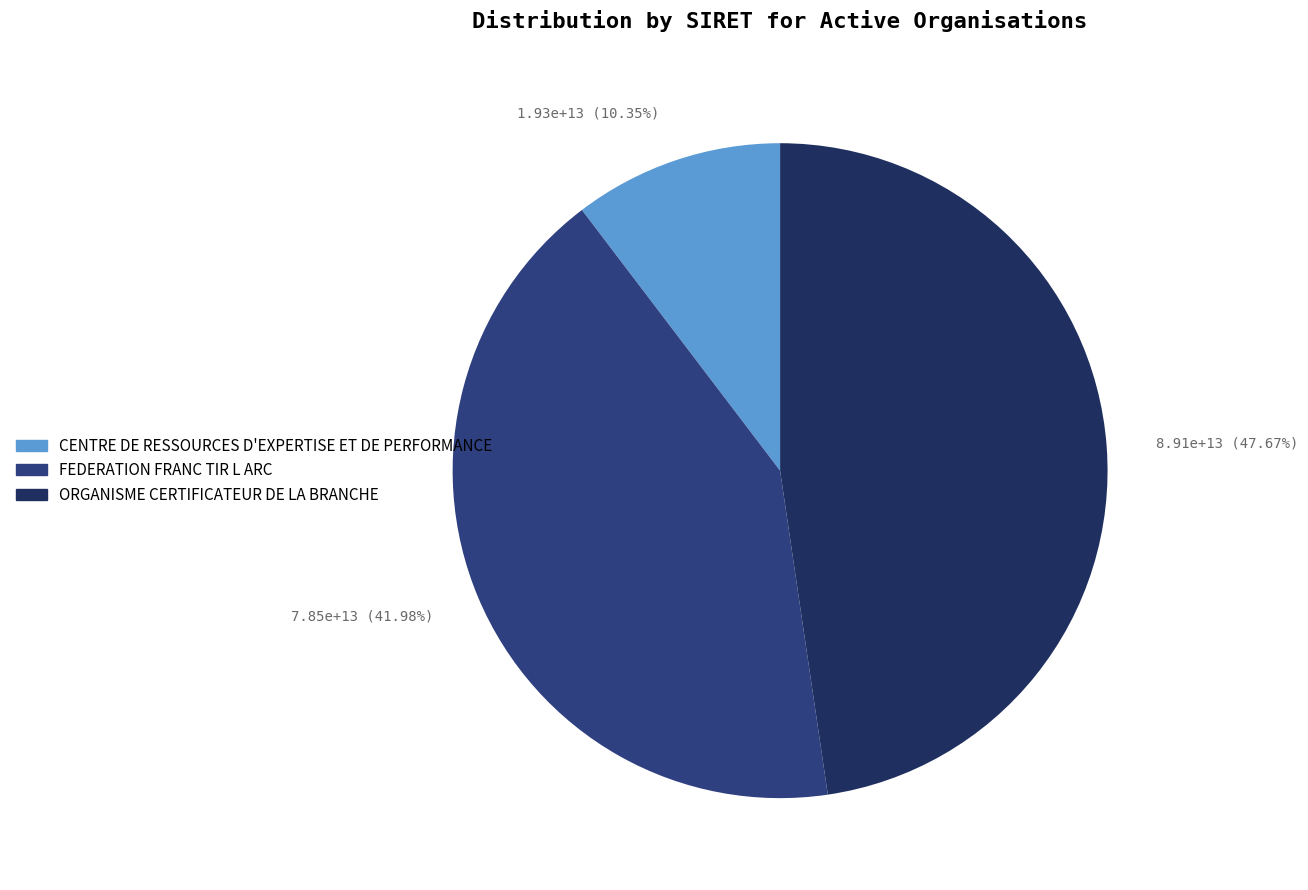

Does 1.93e+13 (10.35%) represent more than half of the total?

No